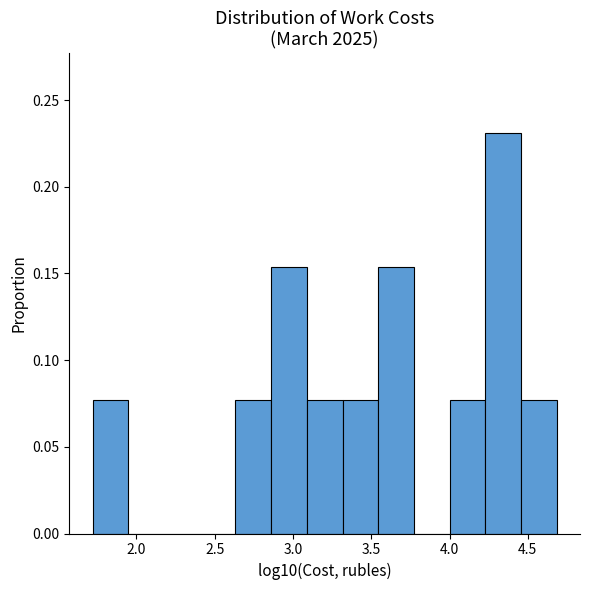

Reading left to right, transcribe this chart: for each bar, give the range it covers on the x-axis and its height. Neither the bar edges nor the heights are printed on the chart, so give them approximately, as read against the axes.

1.70 to 1.95: 0.075
1.95 to 2.20: 0
2.20 to 2.40: 0
2.40 to 2.65: 0
2.65 to 2.85: 0.075
2.85 to 3.10: 0.155
3.10 to 3.30: 0.075
3.30 to 3.55: 0.075
3.55 to 3.75: 0.155
3.75 to 4.00: 0
4.00 to 4.25: 0.075
4.25 to 4.45: 0.230
4.45 to 4.70: 0.075